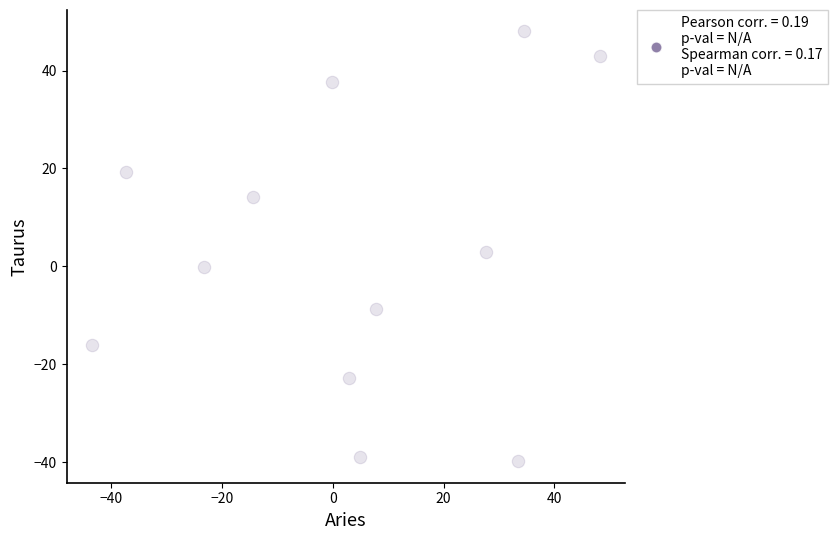

What Y value in the scatter plot is closest to 4?

2.9